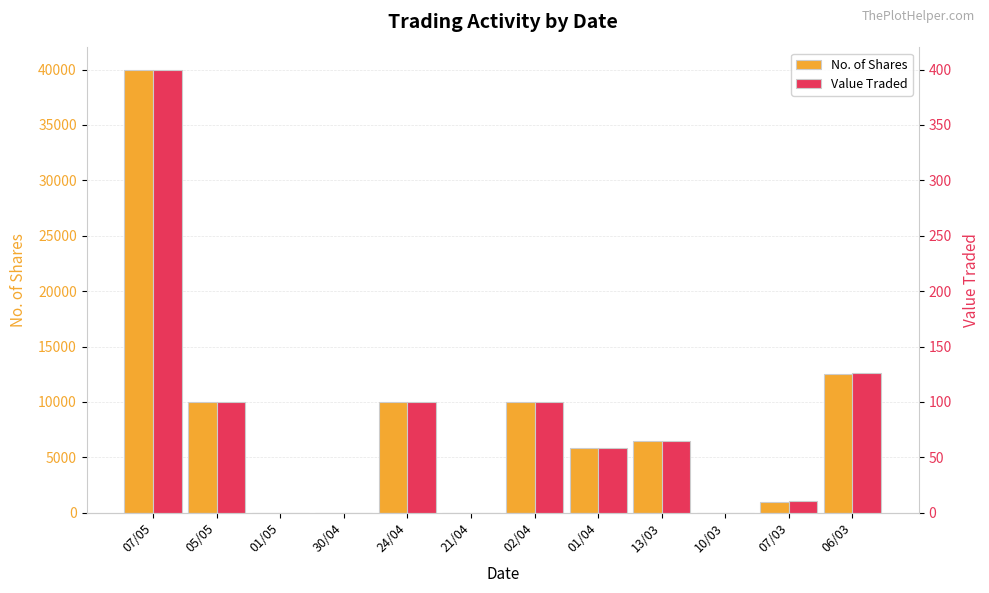

At how many categories does at least one series exceed 36345?

1